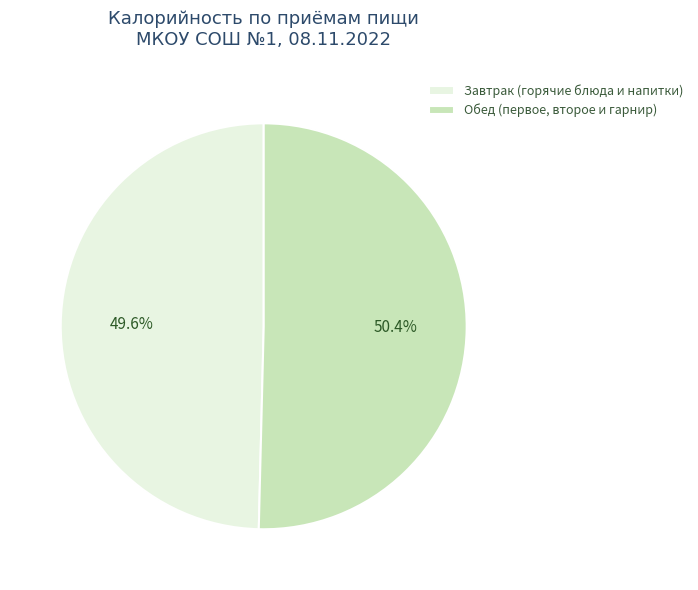

How many slices are in this pie chart?

2